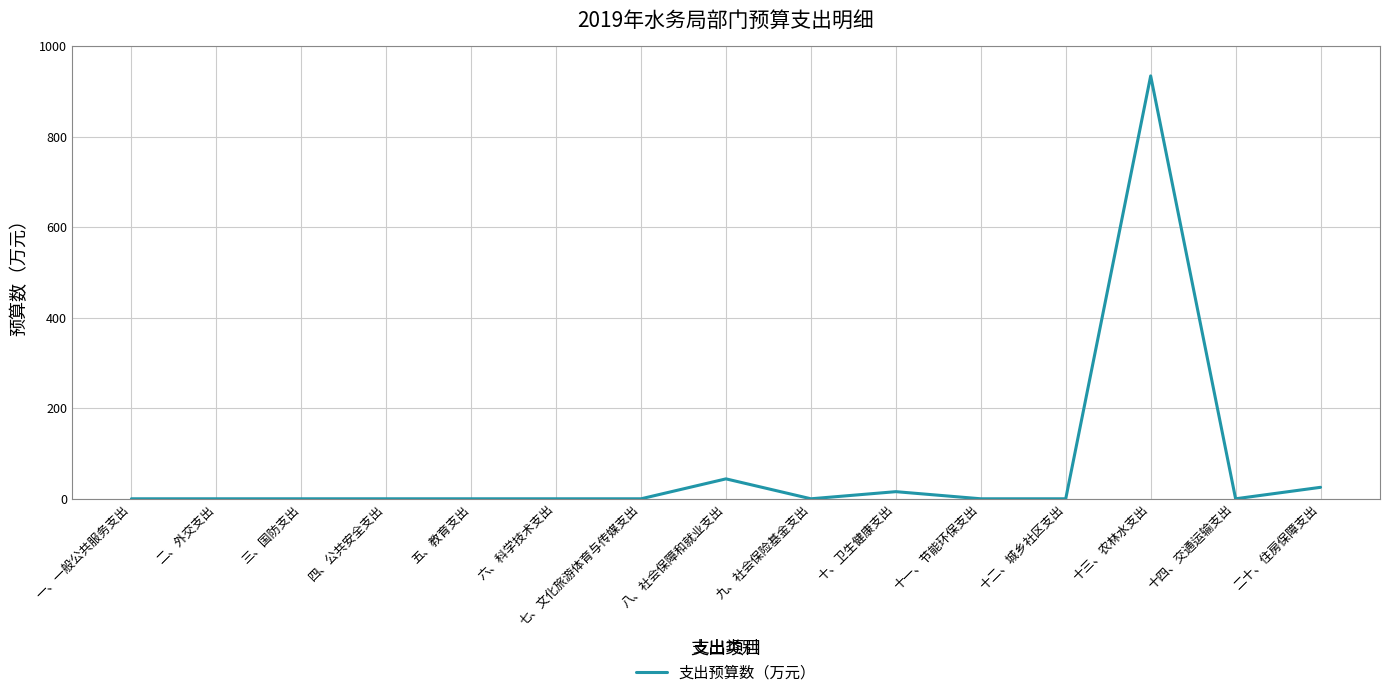

Is it true that the value at 十二、城乡社区支出 is 0.0?

True